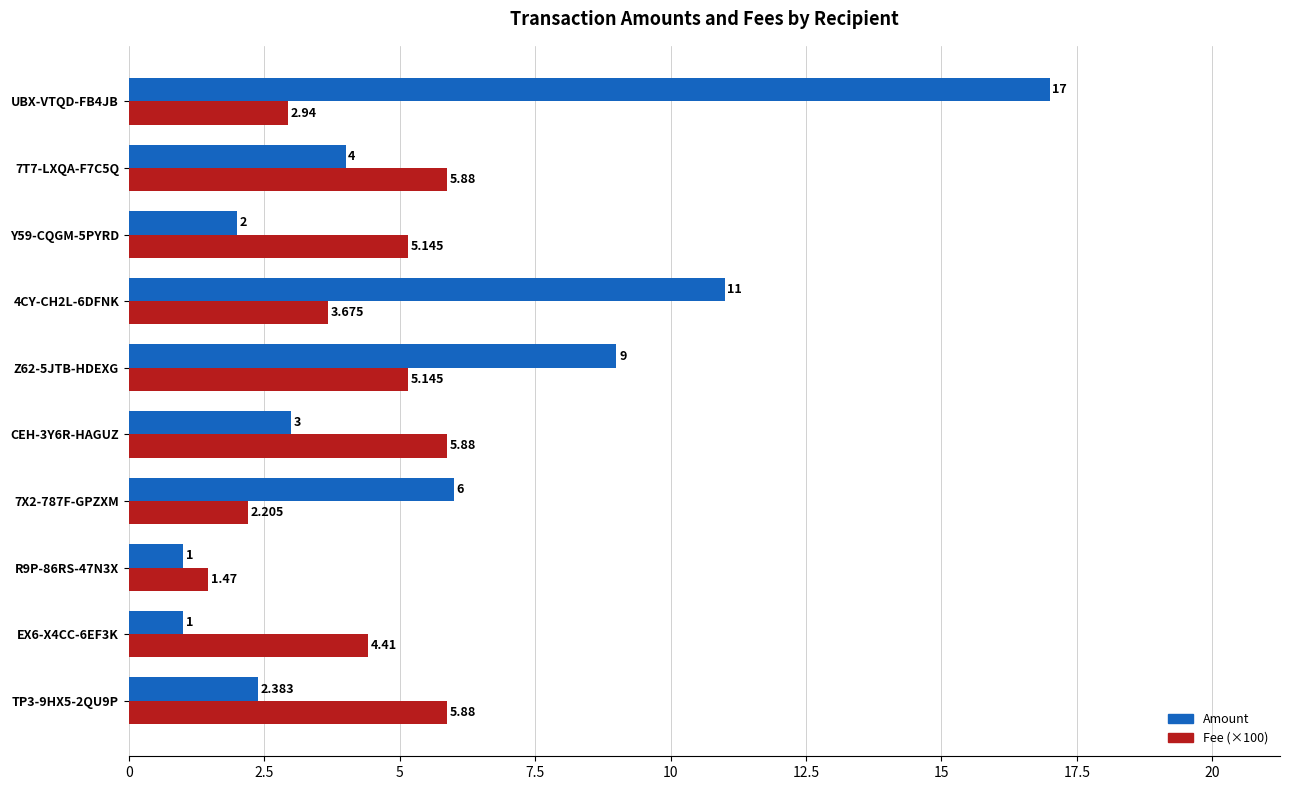

Between 7X2-787F-GPZXM and 4CY-CH2L-6DFNK, which series saw the biggest shift?

Amount